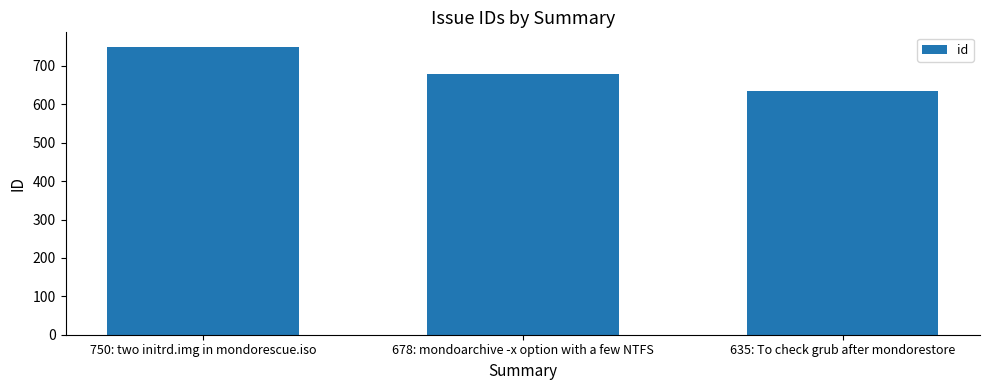

How many values are below 678?

1